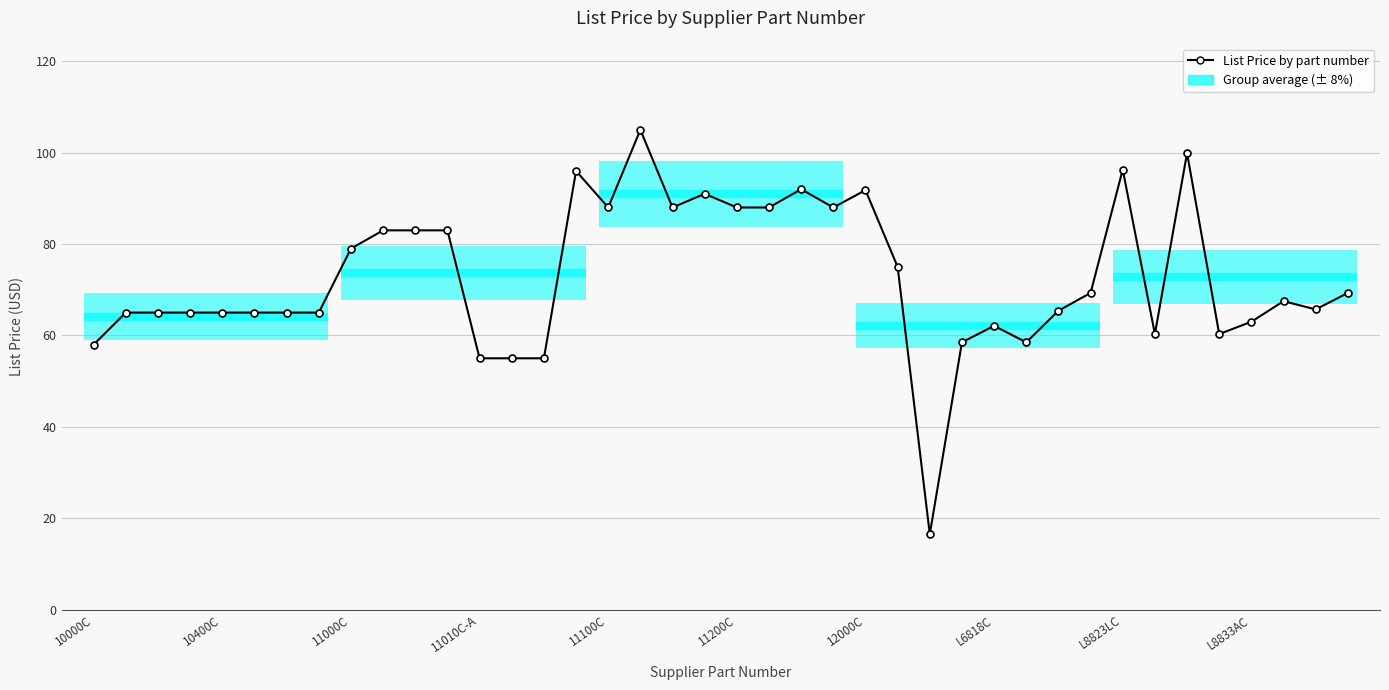

What is the minimum value shown in the chart?

16.5